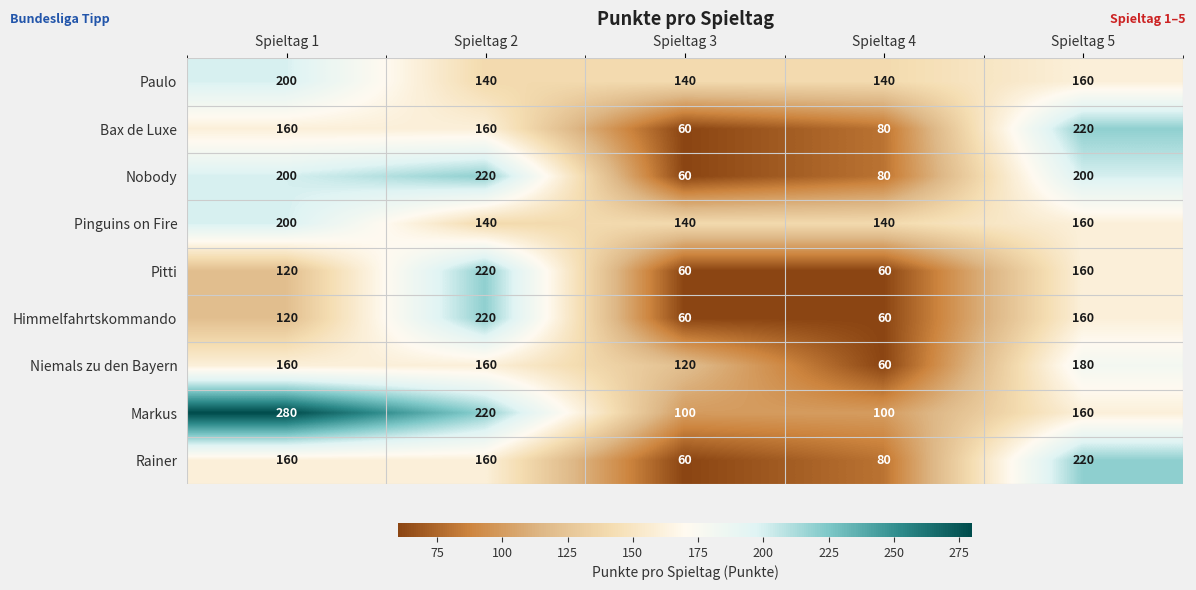

What is the difference between the highest and lowest values at Spieltag 4?

80